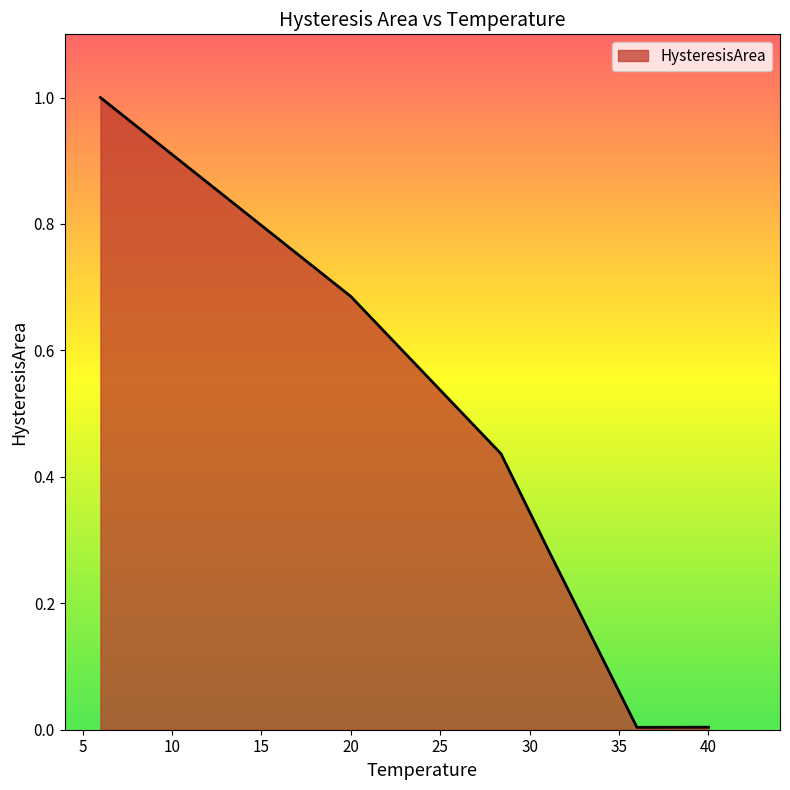

How many lines are shown in the chart?

1